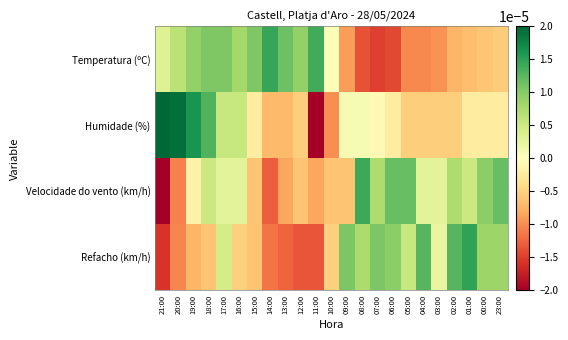

Between 21:00 and 05:00, which is larger?

21:00